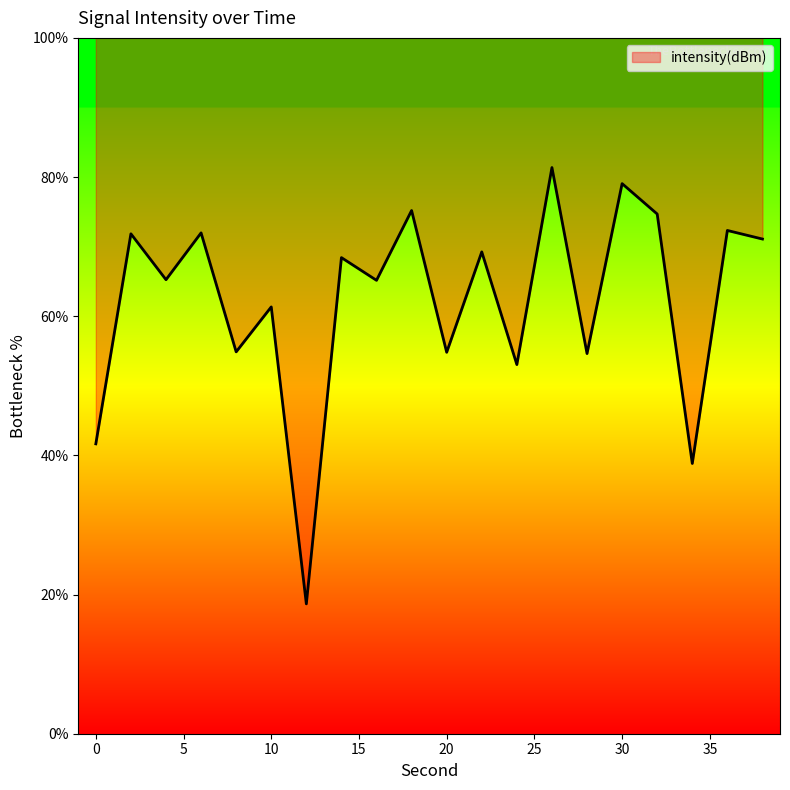

The value at 26 is 81.4. True or false?

True